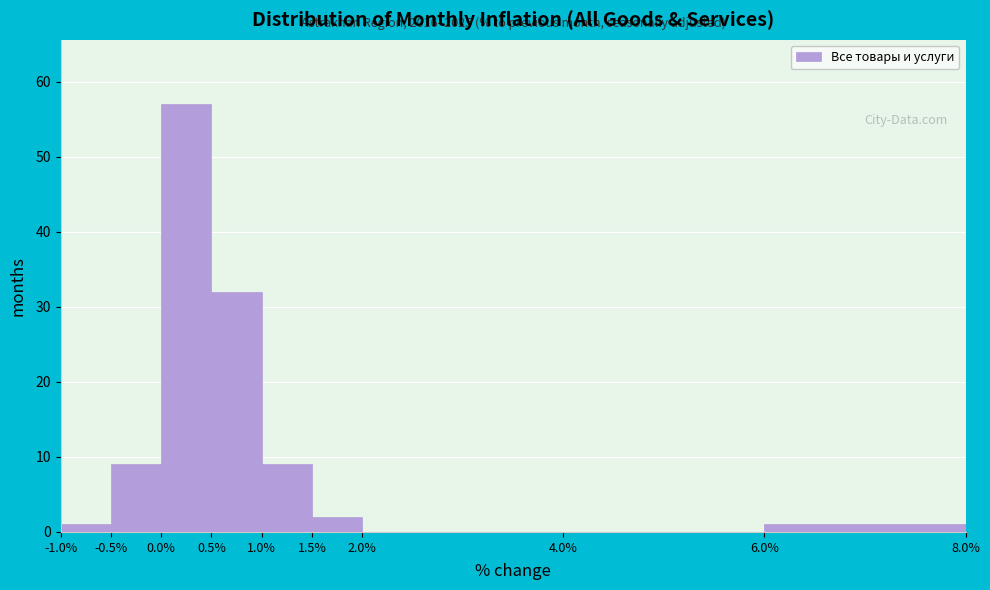

Which range on the x-axis has the tallest bar?

0.0% to 0.5%